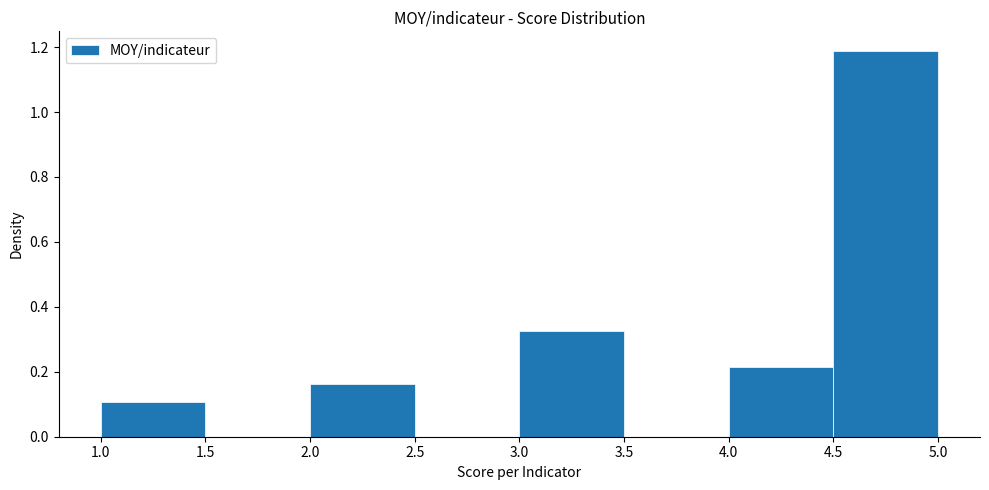

Which range on the x-axis has the tallest bar?

4.5 to 5.0